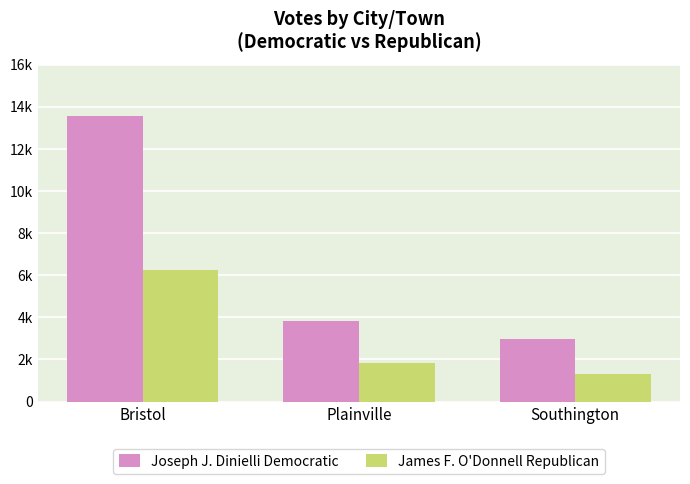

Which label corresponds to the largest value in the chart?

Bristol